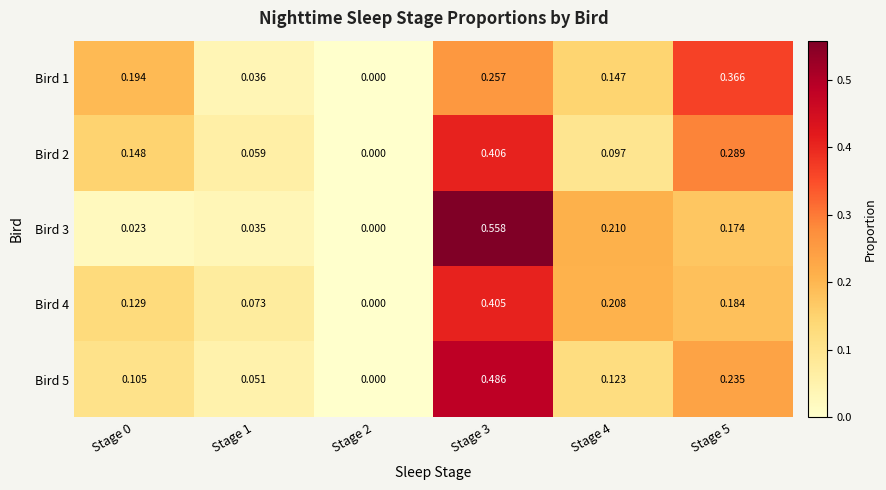

Between Stage 1 and Stage 4, which series saw the biggest shift?

Bird 3